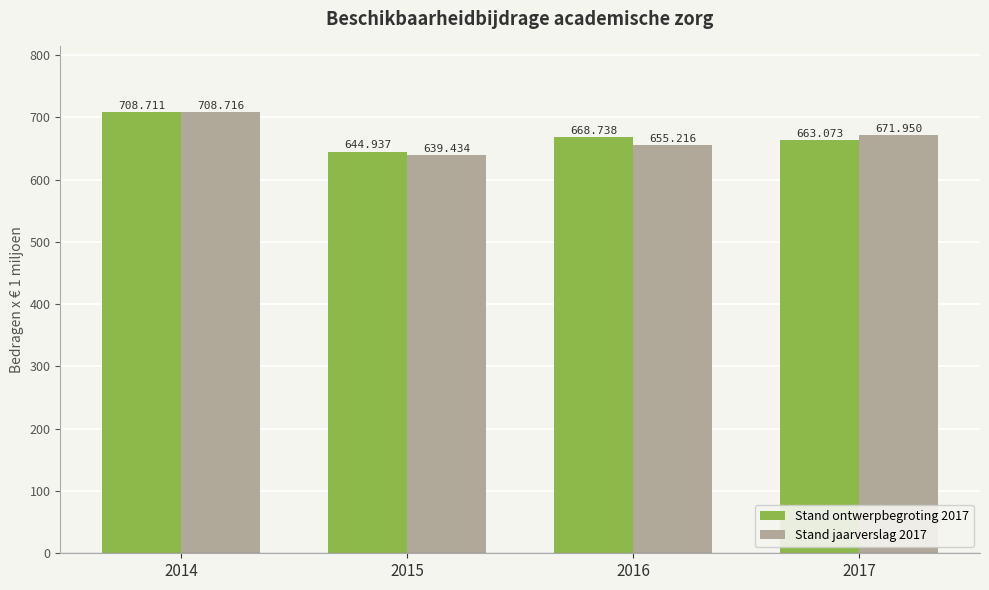

What is the approximate value of Stand ontwerpbegroting 2017 at 2016?

668.7